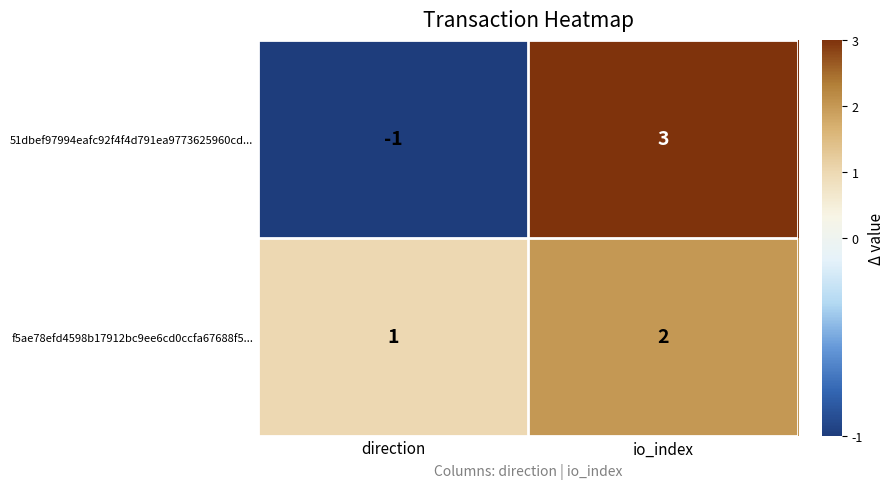

True or false: 51dbef97994eafc92f4f4d791ea9773625960cd... has a value of 3 at io_index.

True